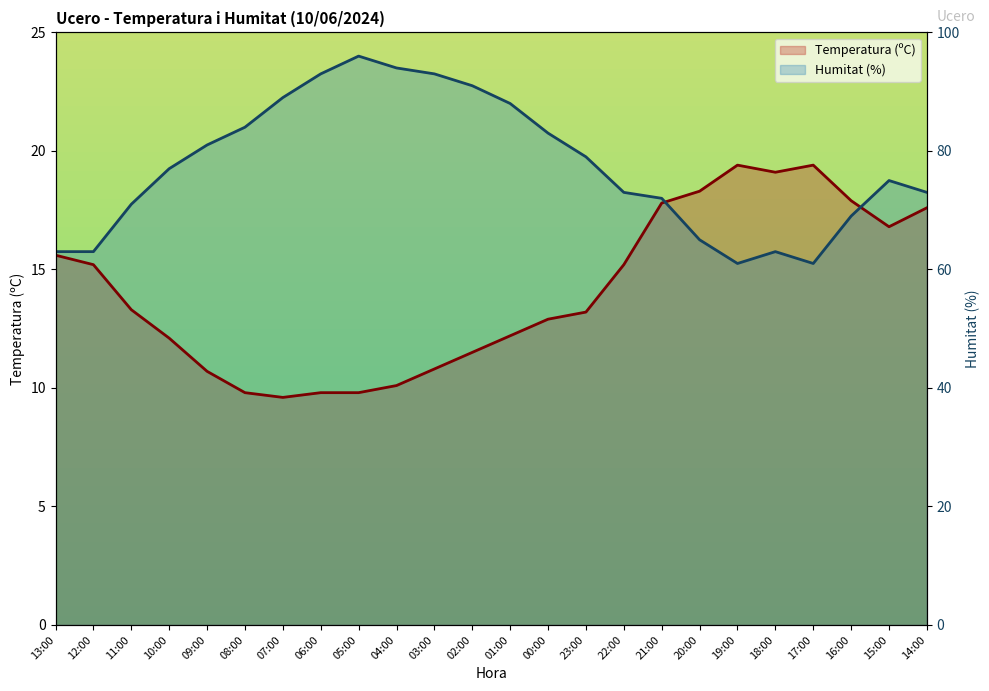

Count the number of data series in this chart.

2